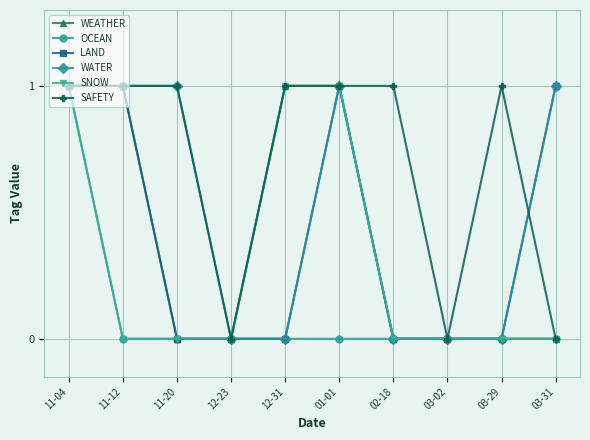

Count the number of data series in this chart.

6